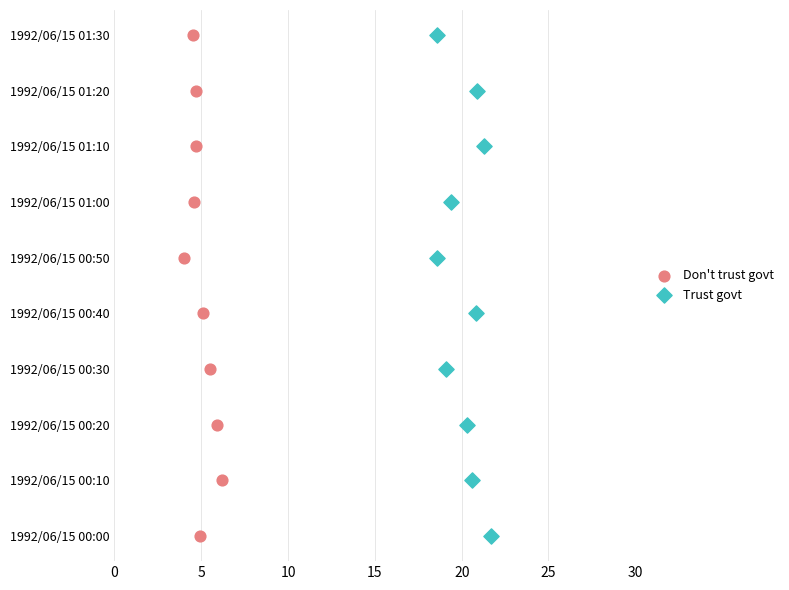

What are all the series names shown in the legend?

Don't trust govt, Trust govt